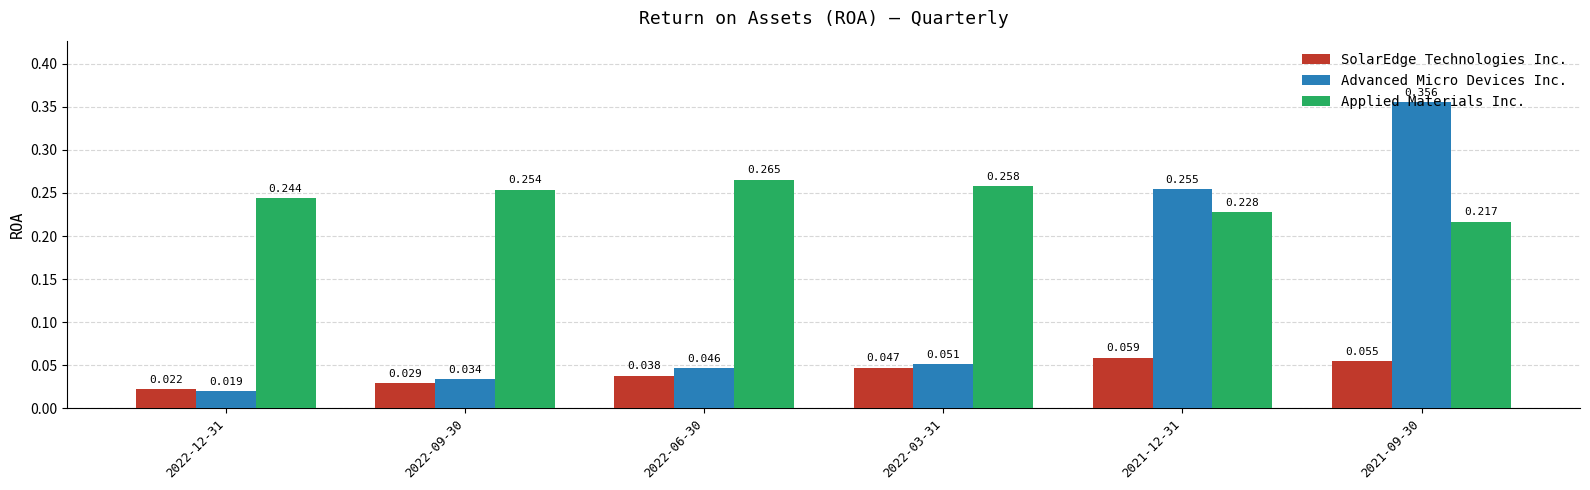

At which category is the sum across all series the highest?

2021-09-30